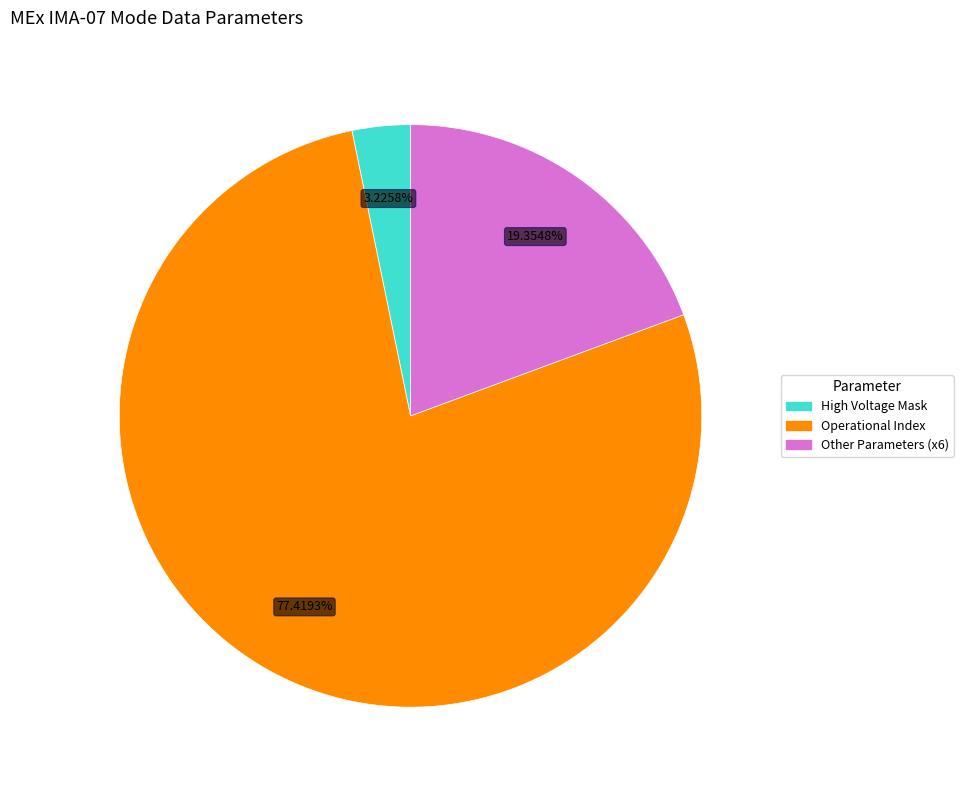

Is there any slice that represents more than half of the pie?

Yes